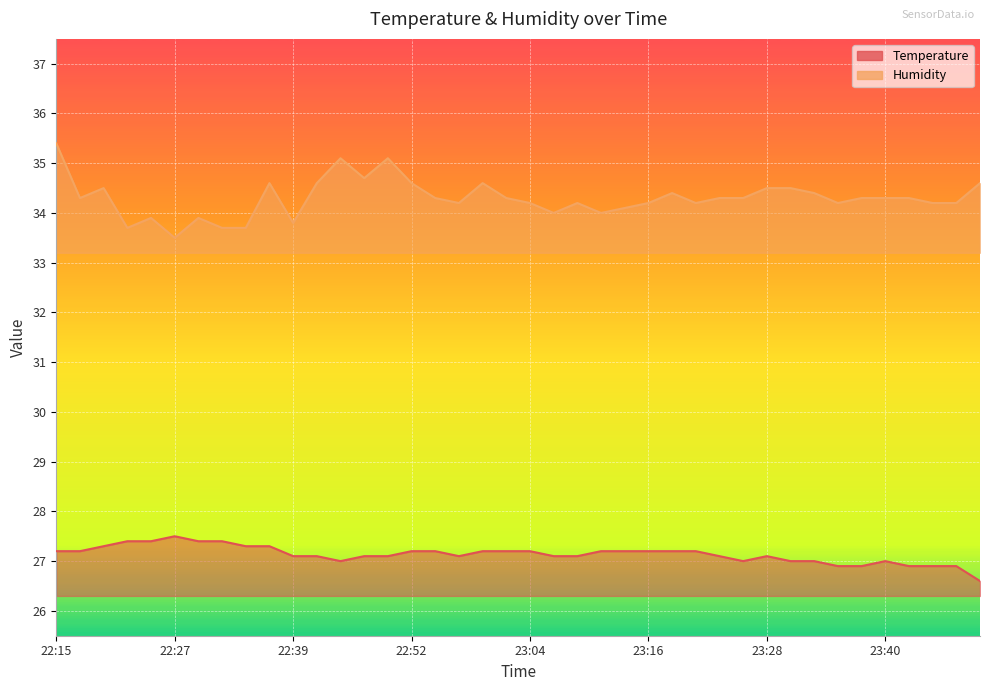

Reading left to right, what are all the values shown in this chart?

Temperature: 27.2	27.2	27.3	27.4	27.4	27.5	27.4	27.4	27.3	27.3	27.1	27.1	27.0	27.1	27.1	27.2	27.2	27.1	27.2	27.2	27.2	27.1	27.1	27.2	27.2	27.2	27.2	27.2	27.1	27.0	27.1	27.0	27.0	26.9	26.9	27.0	26.9	26.9	26.9	26.6
Humidity: 35.4	34.3	34.5	33.7	33.9	33.5	33.9	33.7	33.7	34.6	33.8	34.6	35.1	34.7	35.1	34.6	34.3	34.2	34.6	34.3	34.2	34.0	34.2	34.0	34.1	34.2	34.4	34.2	34.3	34.3	34.5	34.5	34.4	34.2	34.3	34.3	34.3	34.2	34.2	34.6